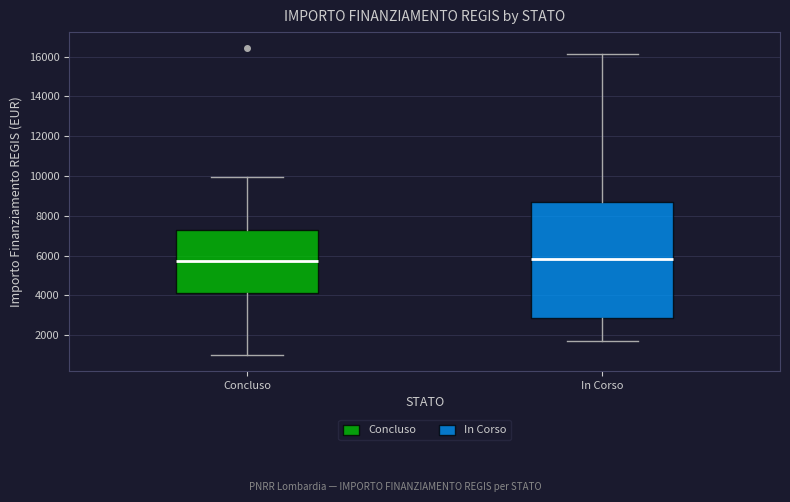

Reading left to right, transcribe this box plot: for each box, give where its median line is, the range the box spans, and where its two whiskers end, as read against the y-axis. The values are not printed on the chart, so give them approximately, as read against the axis.

Concluso: median 5800, box 4200 to 7200, whiskers 1000 to 10000
In Corso: median 5800, box 2800 to 8800, whiskers 1800 to 16200